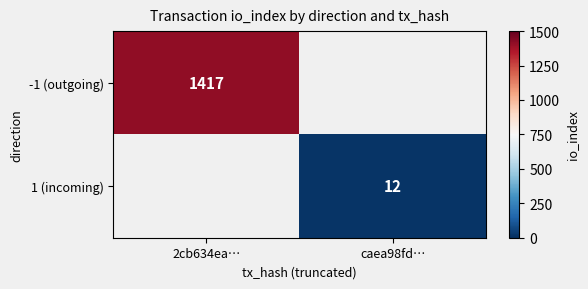

At which category does the chart reach its minimum across all series?

caea98fd…